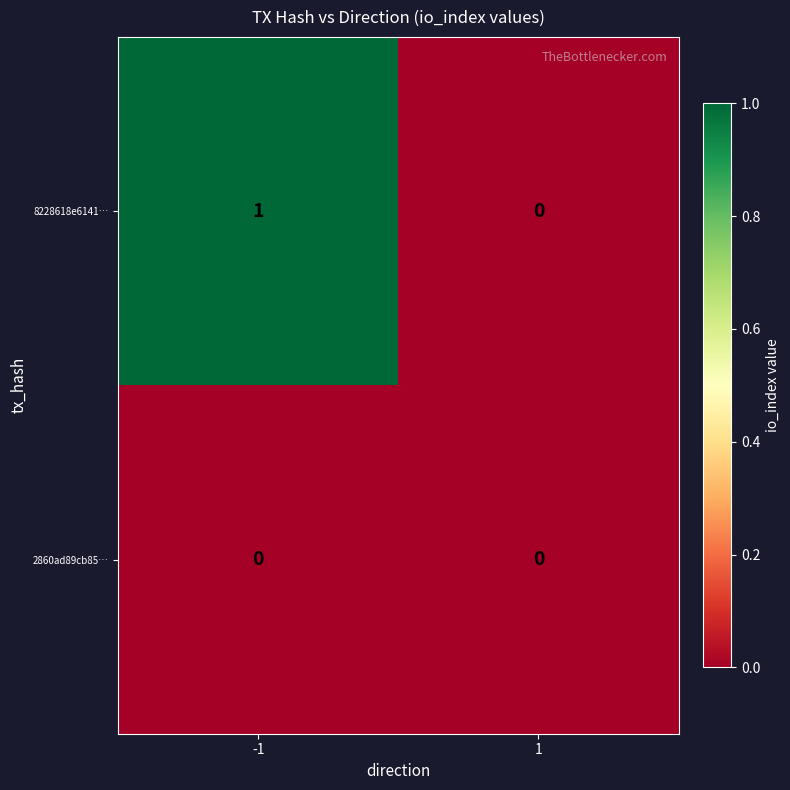

List the labels in order of 2860ad89cb8551fc5e65a1ad9fad0775c6ecab0 value, smallest first.

-1, 1